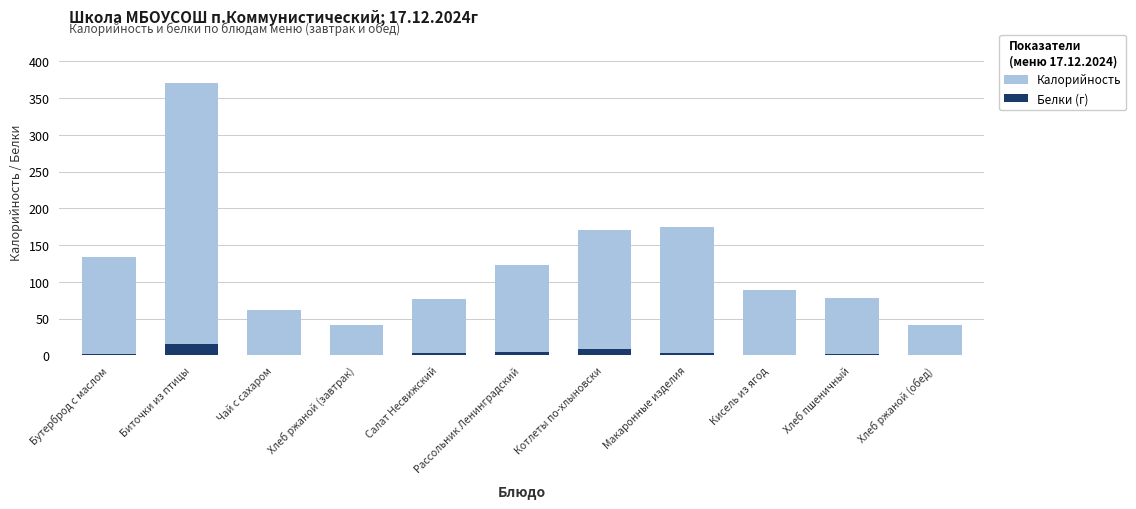

What is the difference between the Калорийность values at Кисель из ягод and Бутерброд с маслом?

45.0